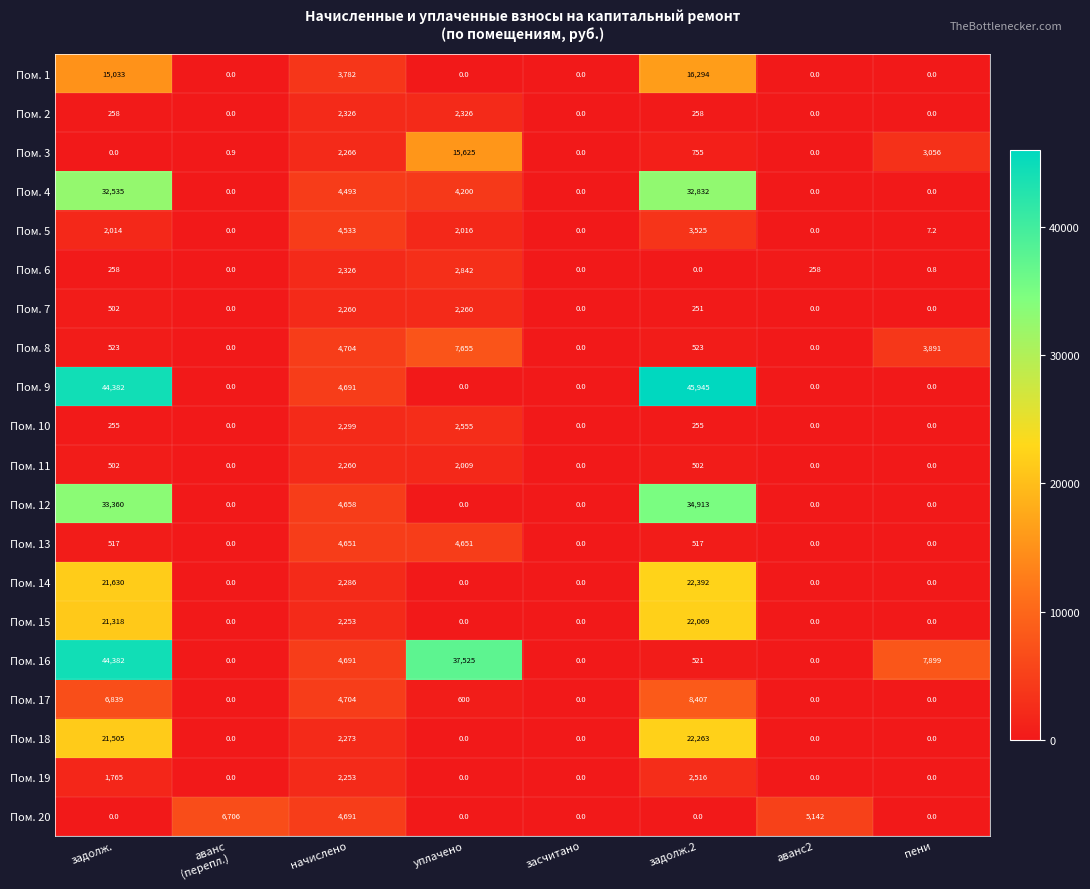

Is it true that Пом. 3 equals 2266.0 at начислено?

True